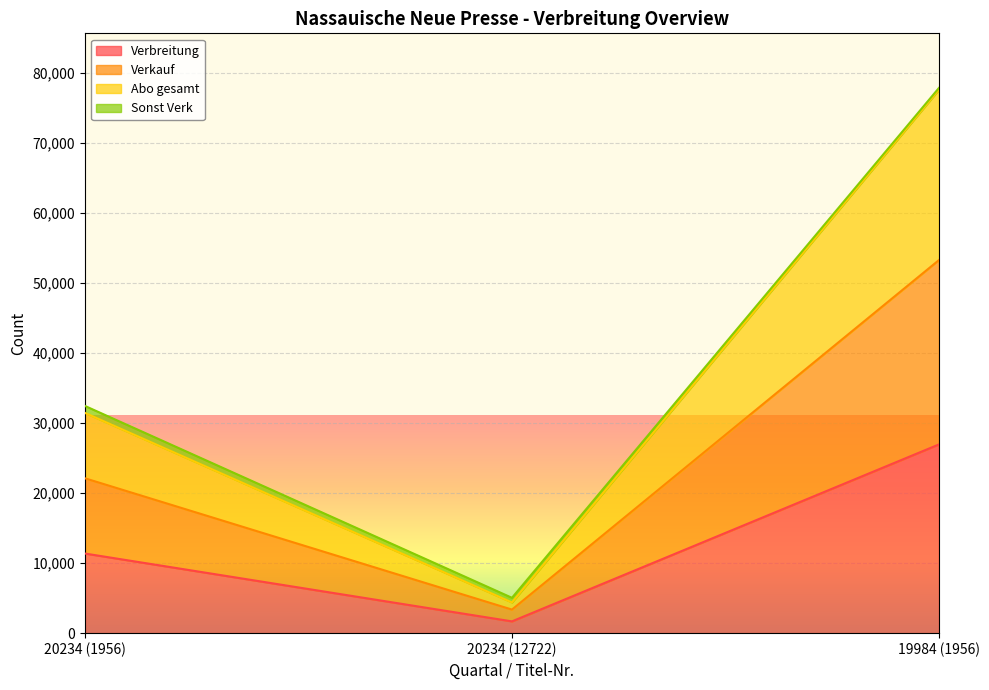

Count the Verbreitung values in the range 1682 to 26940.

3